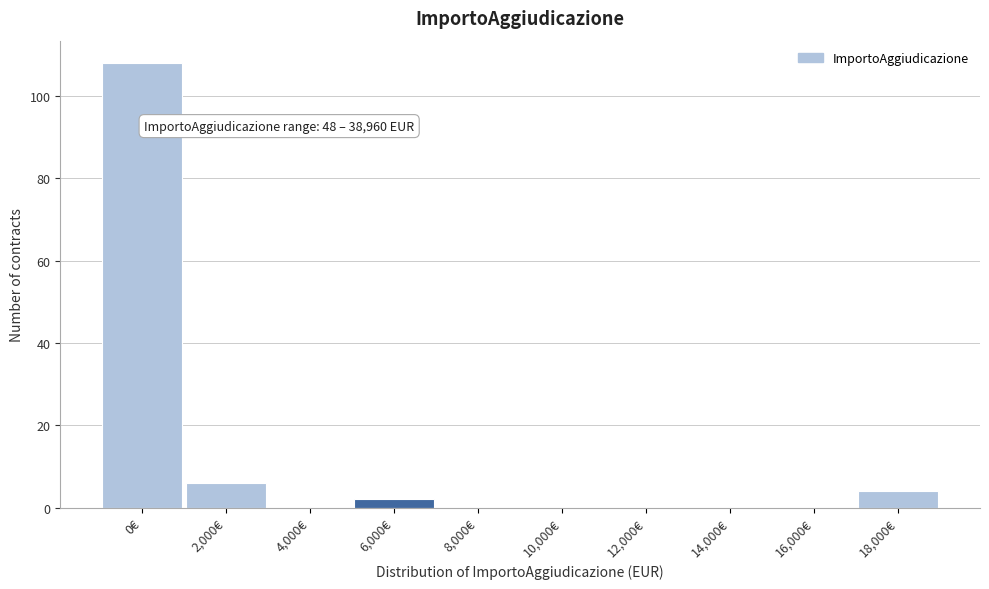

Reading left to right, transcribe all the data shown in this chart.

0€=108	2,000€=6	4,000€=0	6,000€=2	8,000€=0	10,000€=0	12,000€=0	14,000€=0	16,000€=0	18,000€=4